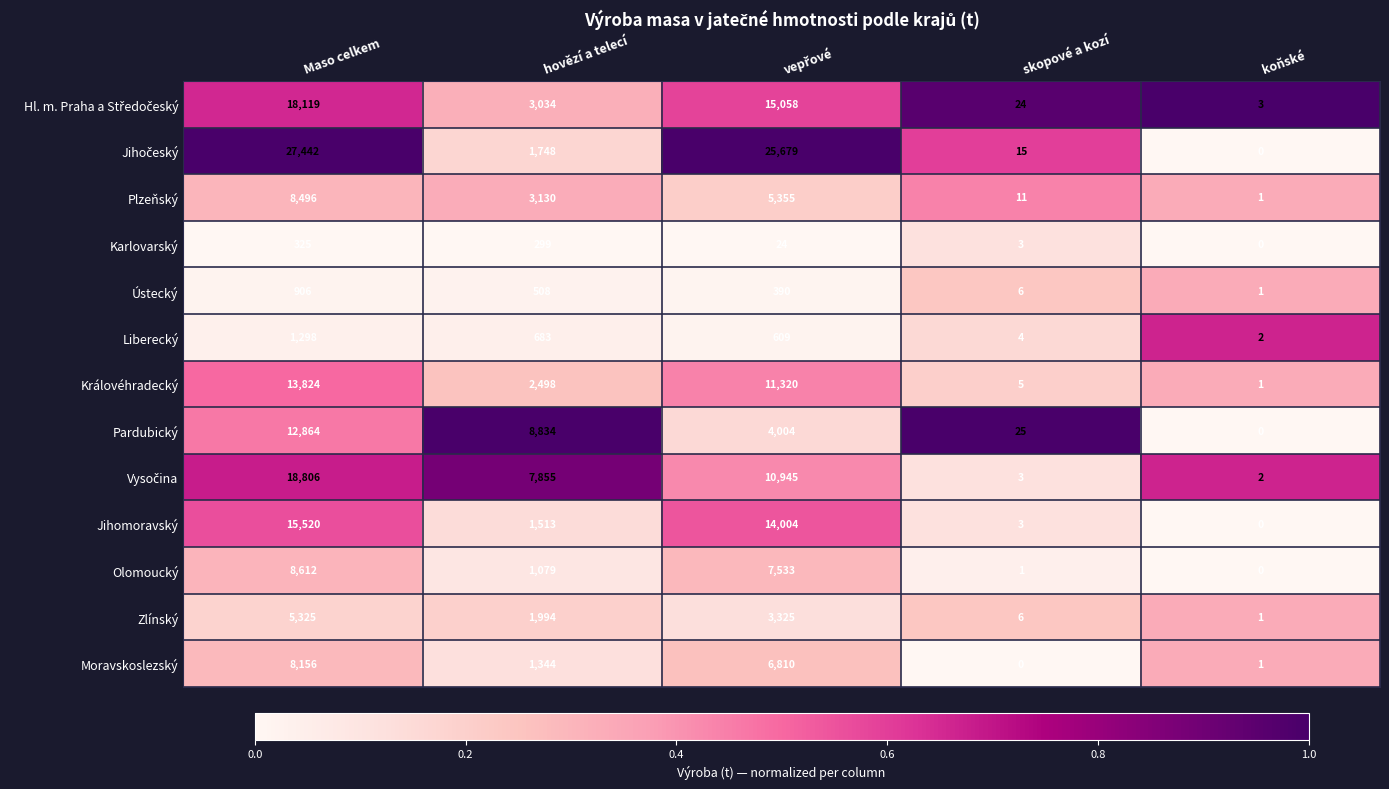

What is the difference between the maximum and minimum values in the Moravskoslezský series?

8156